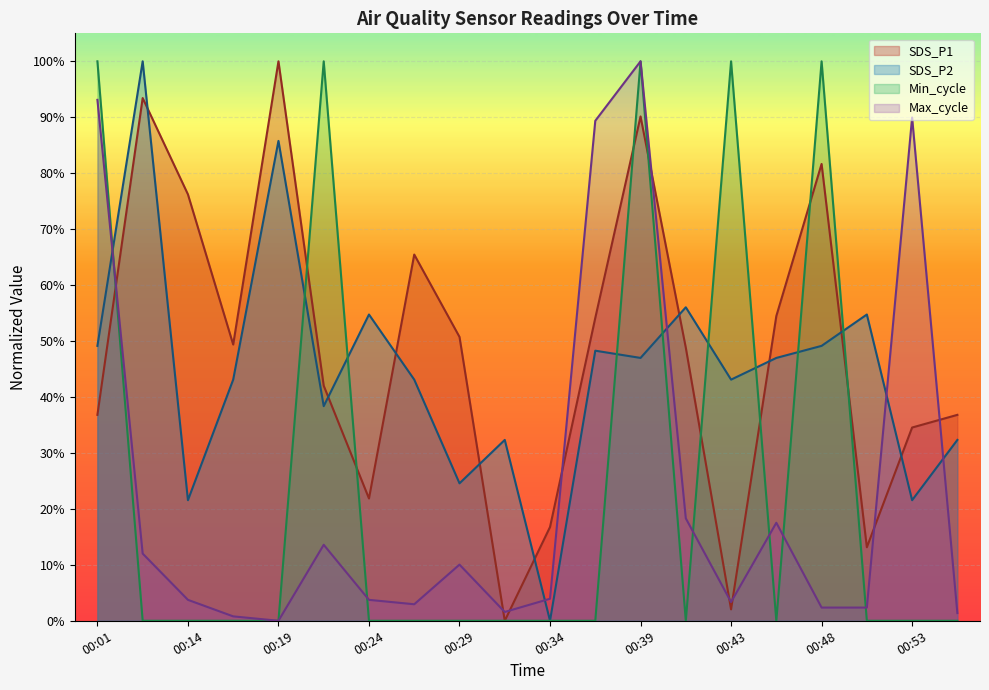

Which label corresponds to the smallest value in the chart?

00:31